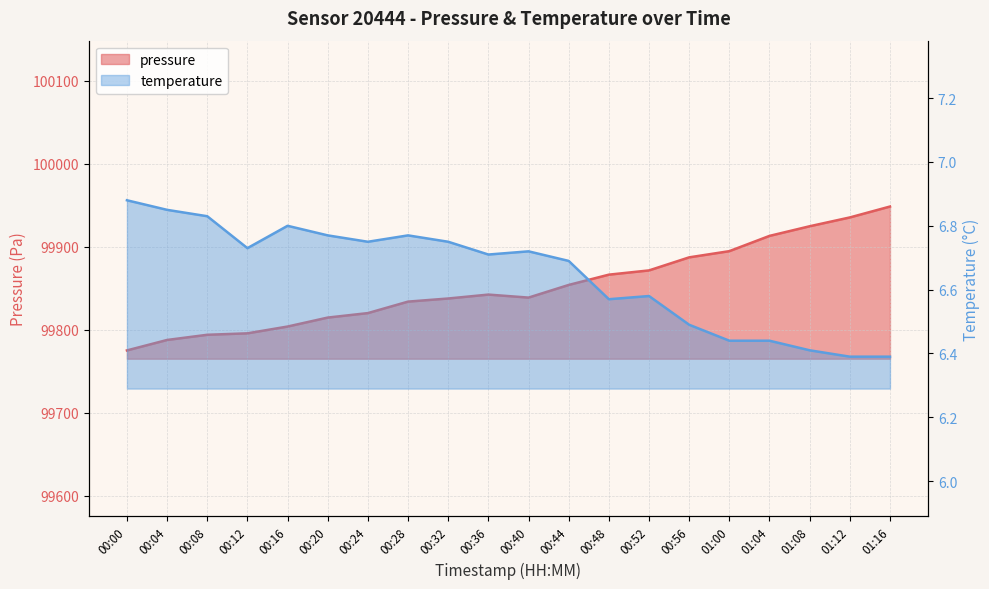

What position from the right is 00:08?

18